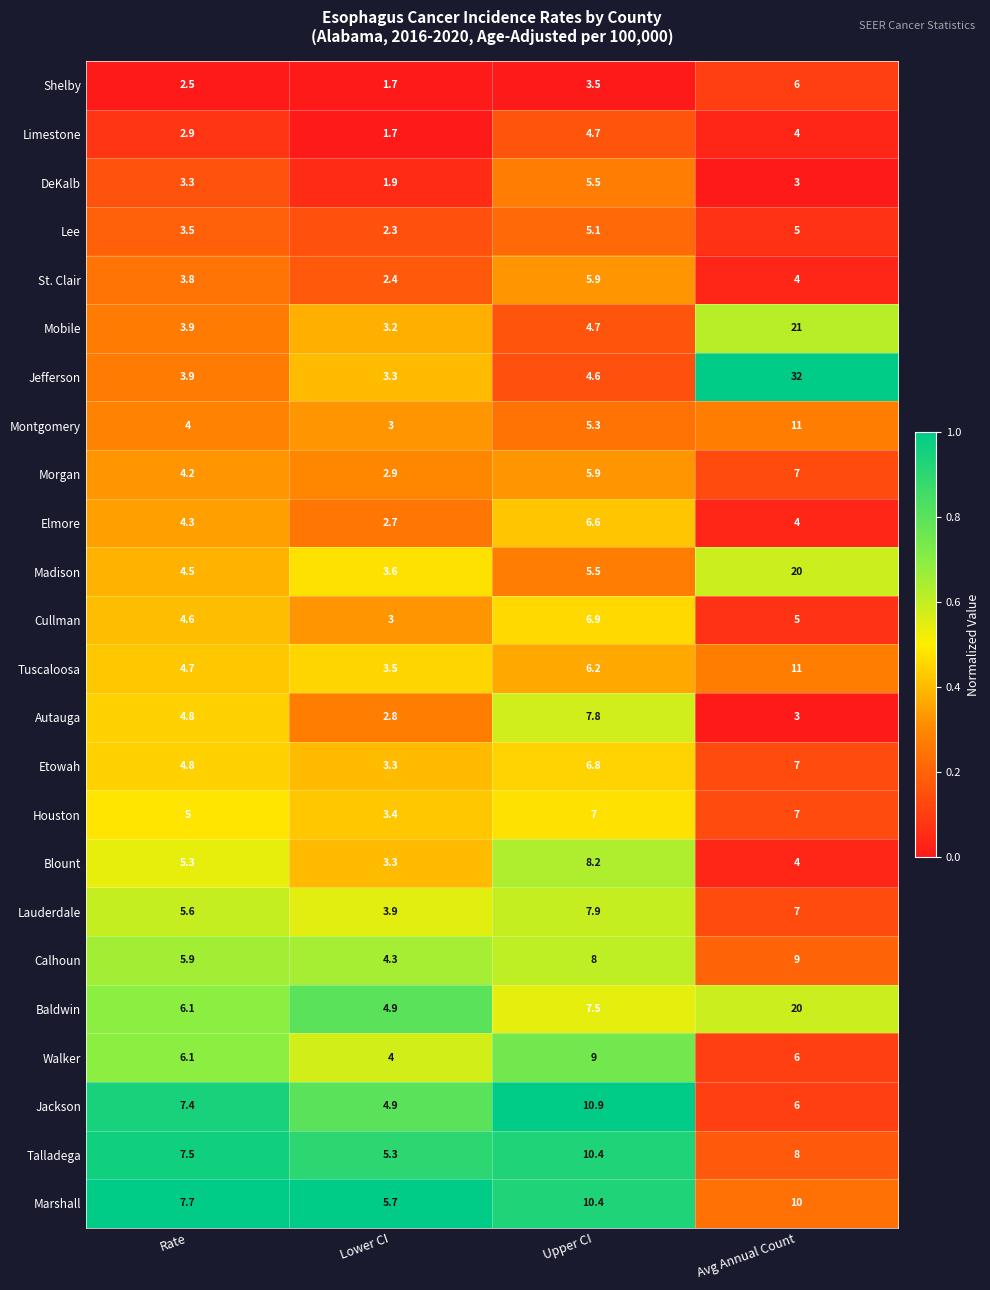

At which category is the sum across all series the highest?

Avg Annual Count